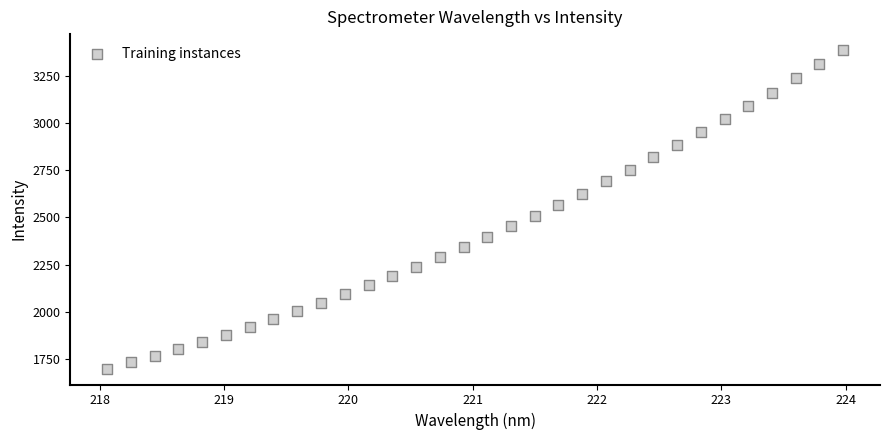

What is the range of Y values (max minus min)?

1687.3